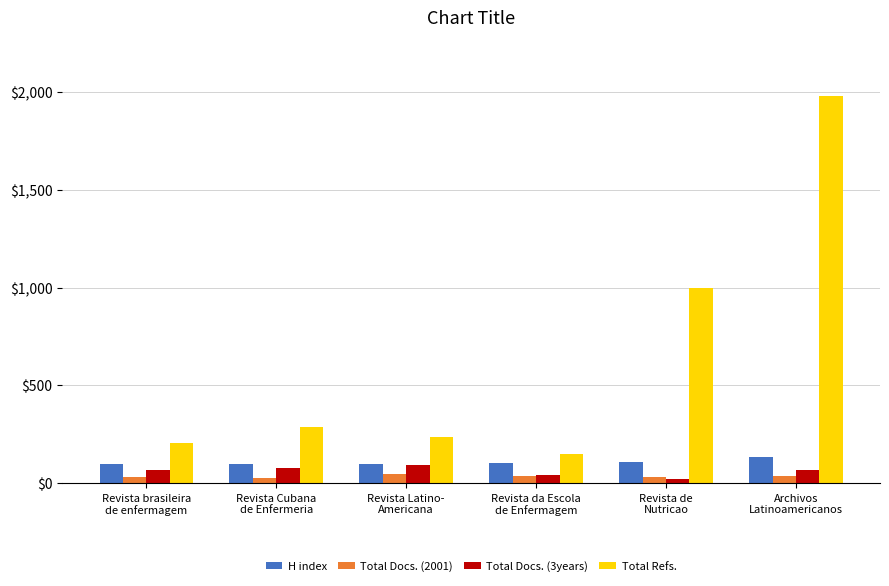

What is the label of the 5th bar from the right?

Revista Cubana
de Enfermeria